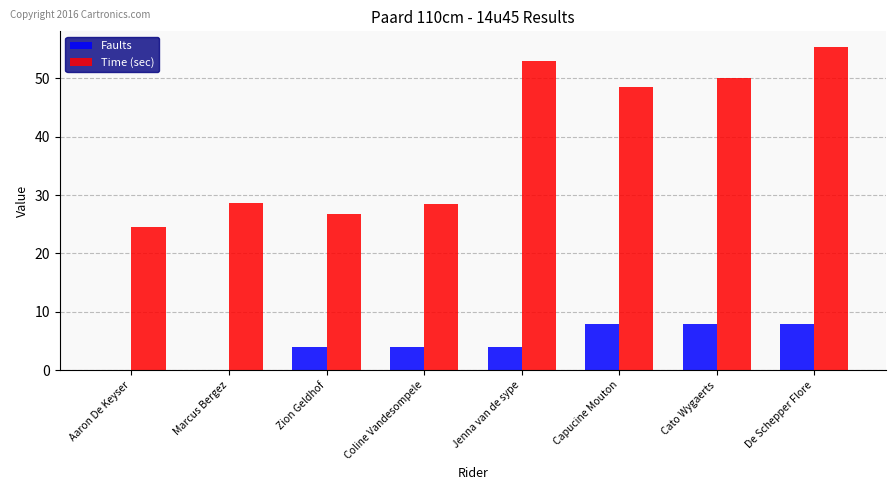

What is the sum of the Faults values at Cato Wygaerts and Aaron De Keyser?

8.0